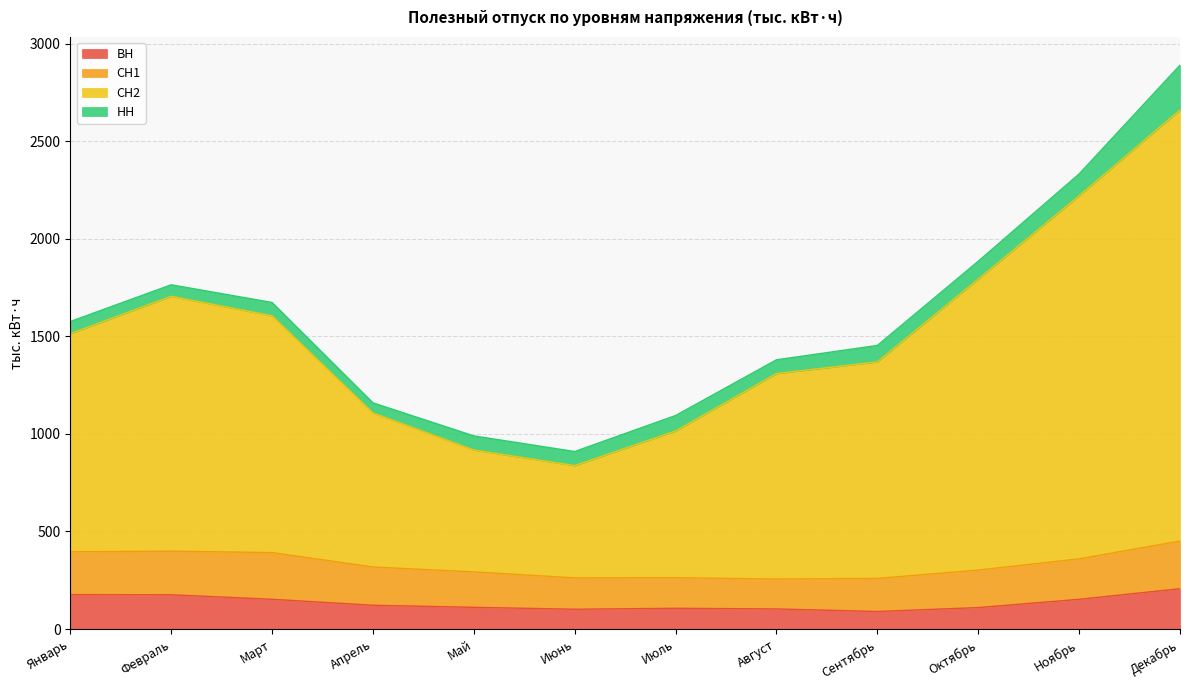

Which series has the widest spread of values?

СН2